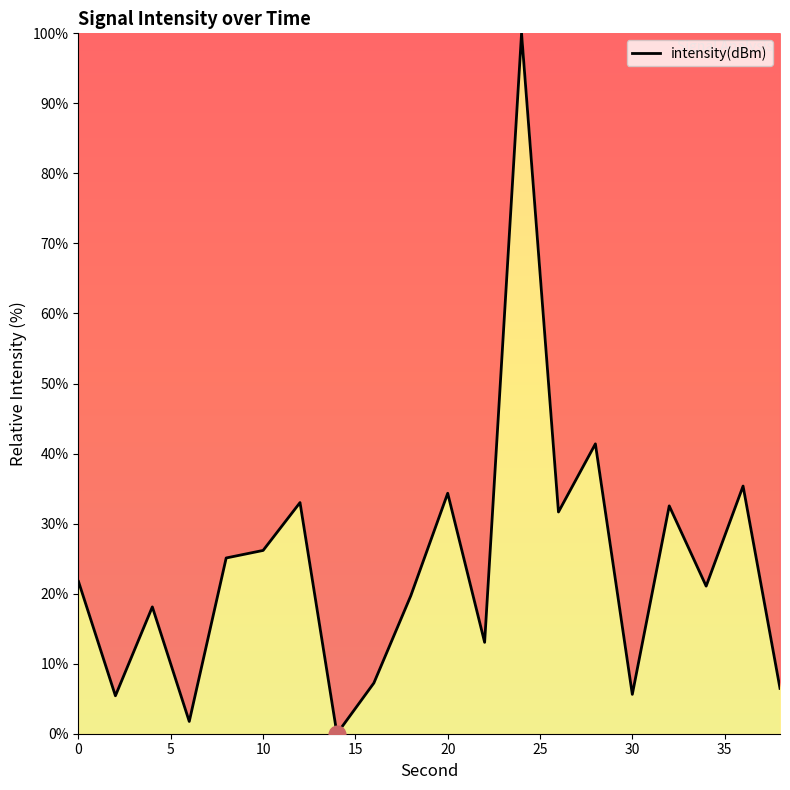

What is the greatest value displayed?

100.0